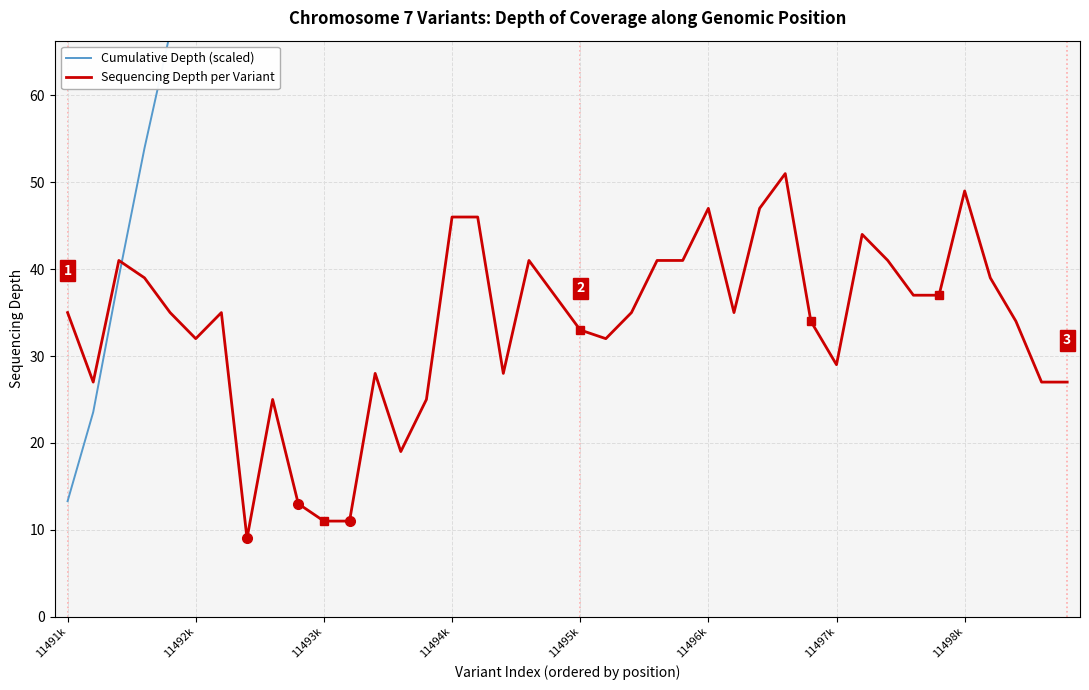

The Sequencing Depth per Variant series shows 10 at 11498k. True or false?

False